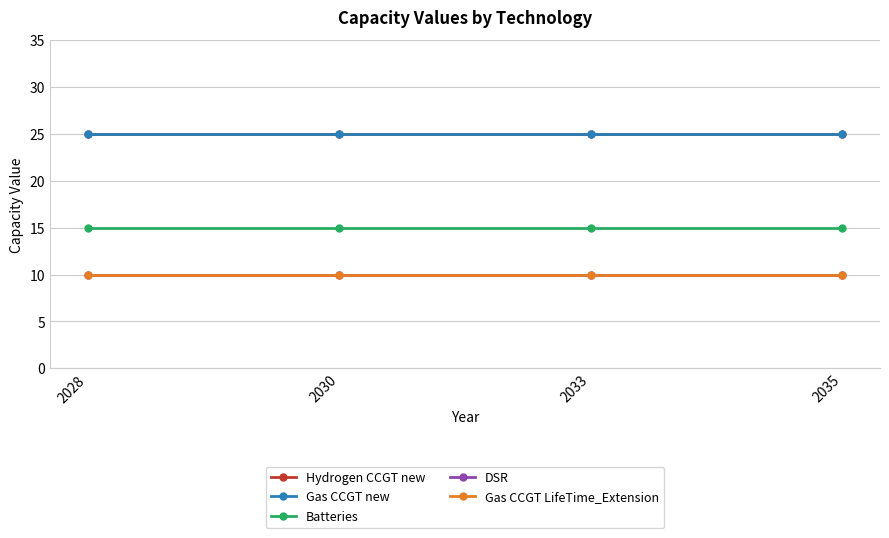

What is the sum of all Gas CCGT new values?

100